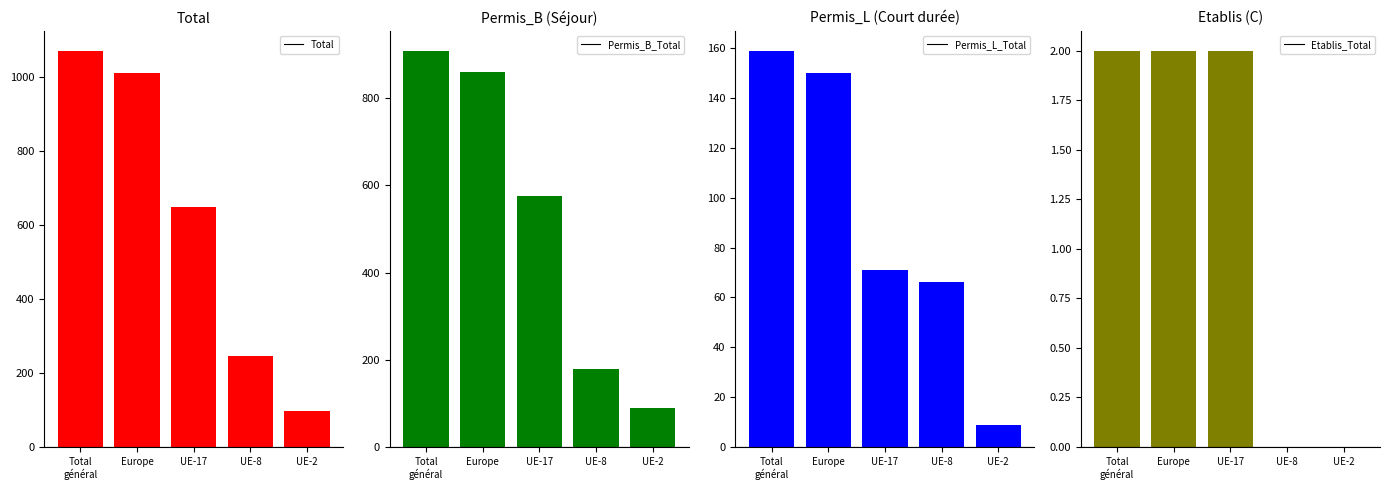

Does the chart contain stacked bars?

No